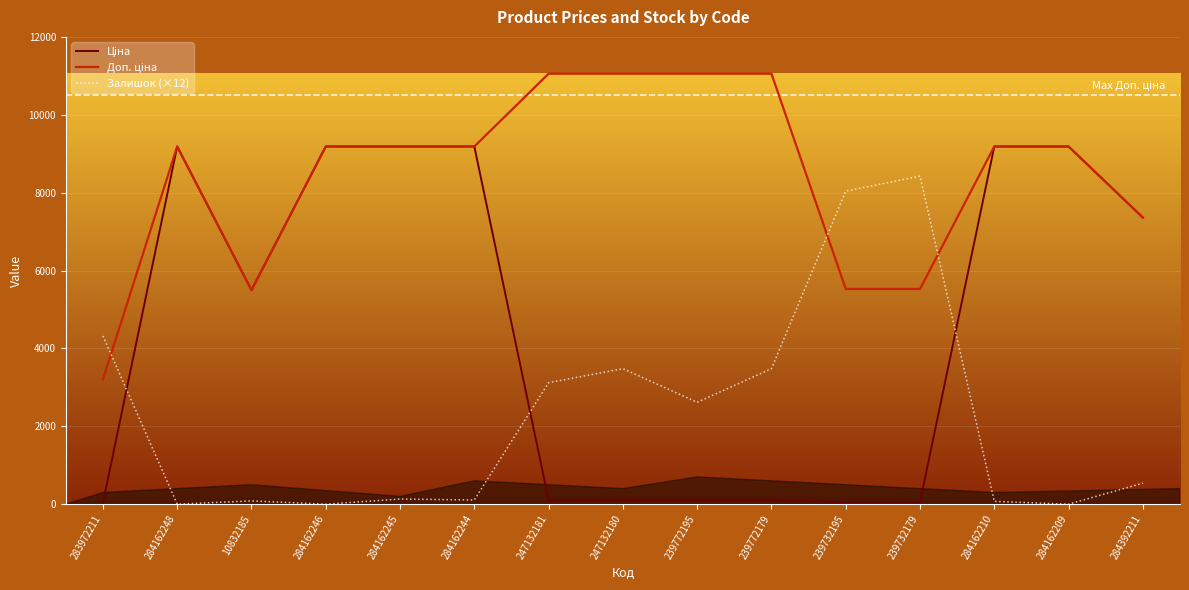

Is it true that Залишок (×12) equals 1446.6 at 239772179?

False